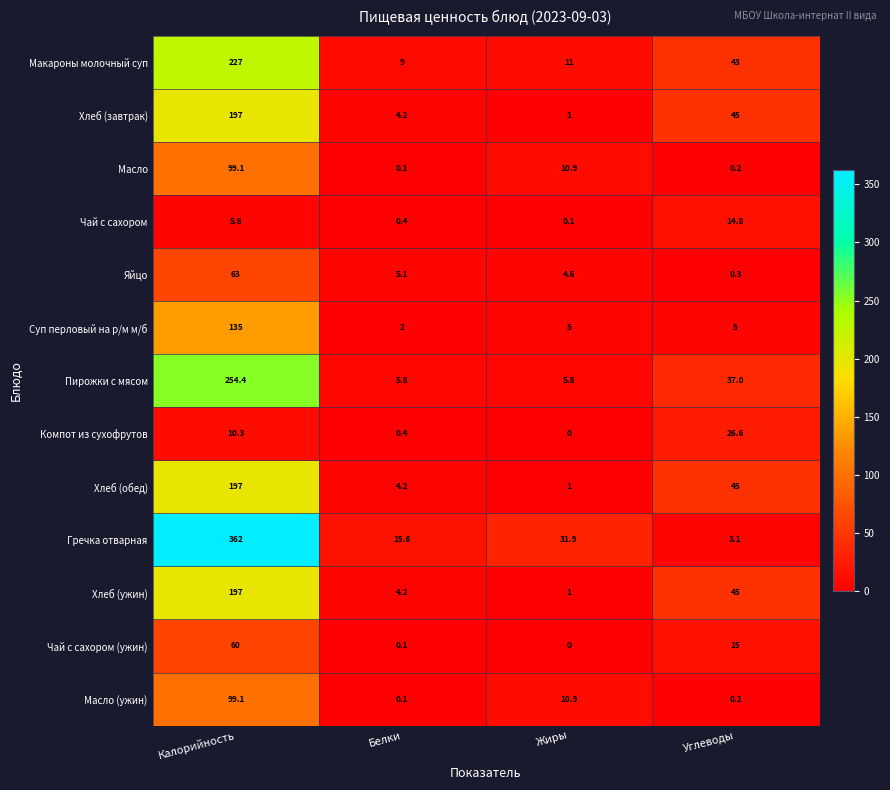

True or false: Чай с сахором has a value of 0.4 at Белки.

True